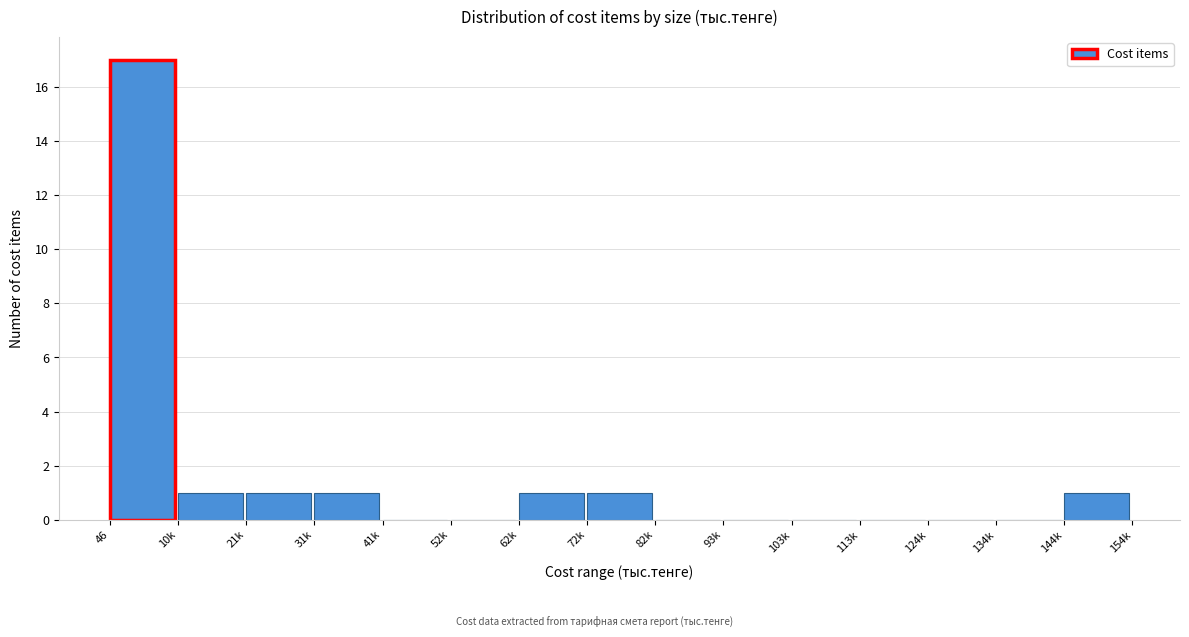

Reading left to right, what are all the values shown in this chart?

46=17	10k=1	21k=1	31k=1	41k=0	52k=0	62k=1	72k=1	82k=0	93k=0	103k=0	113k=0	124k=0	134k=0	144k=1